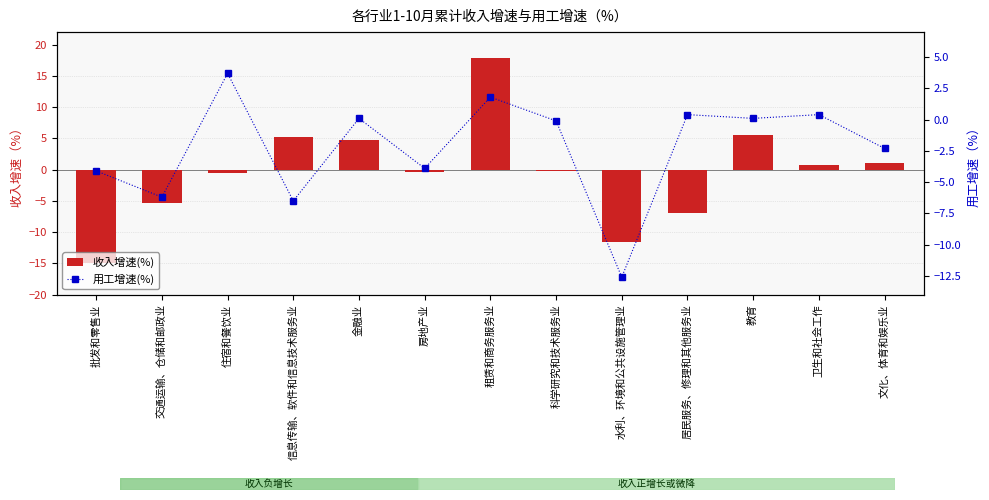

The value of 收入增速(%) at 批发和零售业 is -15.0. True or false?

True